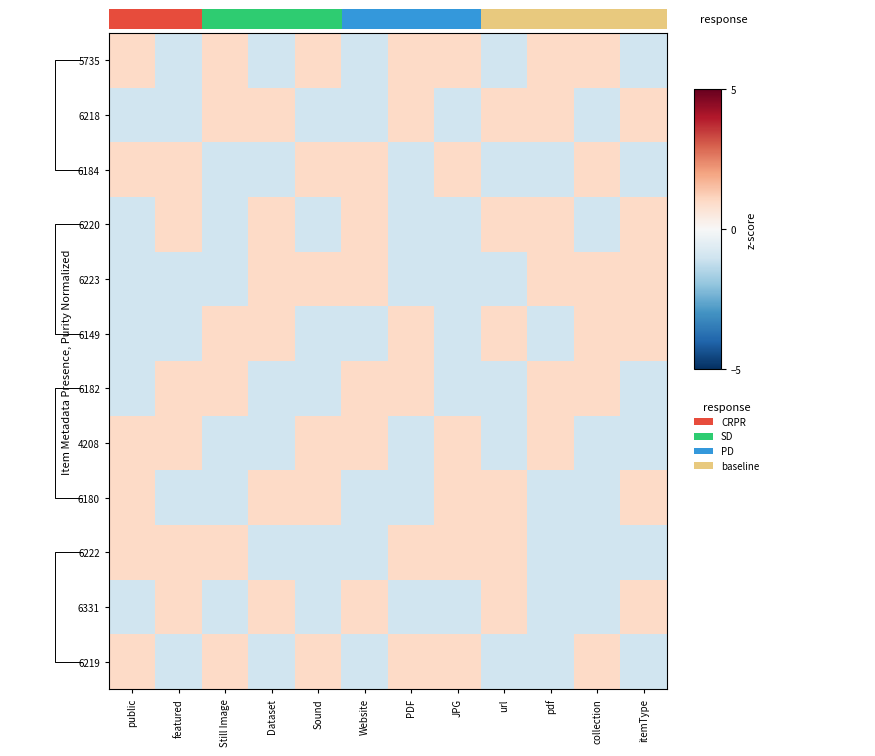

How many categories are shown in the chart?

12